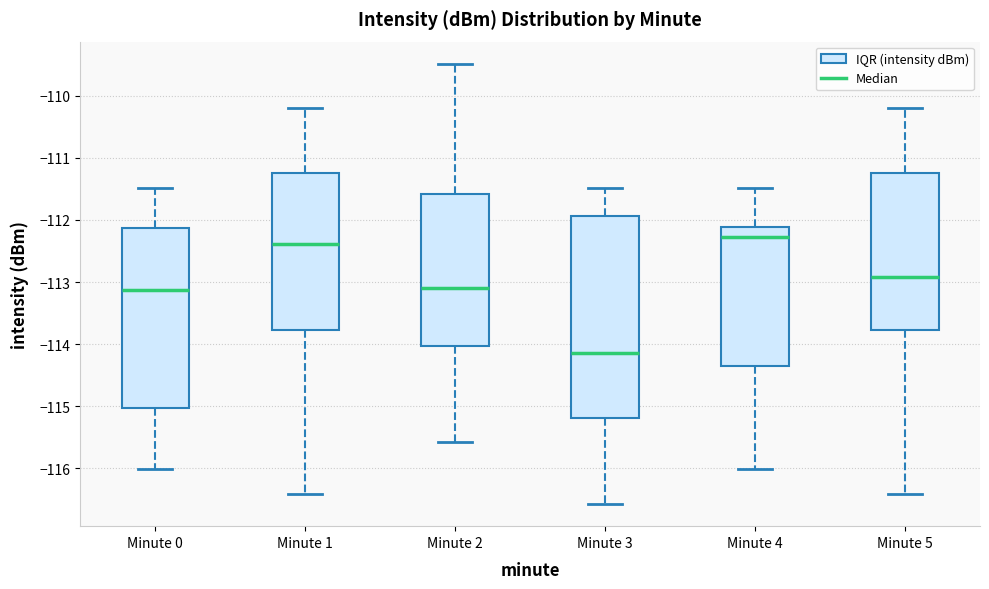

Reading left to right, transcribe this box plot: for each box, give where its median line is, the range the box spans, and where its two whiskers end, as read against the y-axis. The values are not printed on the chart, so give them approximately, as read against the axis.

Minute 0: median -113.1, box -115.0 to -112.1, whiskers -116.0 to -111.5
Minute 1: median -112.4, box -113.8 to -111.2, whiskers -116.4 to -110.2
Minute 2: median -113.1, box -114.0 to -111.6, whiskers -115.6 to -109.5
Minute 3: median -114.1, box -115.2 to -111.9, whiskers -116.6 to -111.5
Minute 4: median -112.3, box -114.4 to -112.1, whiskers -116.0 to -111.5
Minute 5: median -112.9, box -113.8 to -111.2, whiskers -116.4 to -110.2